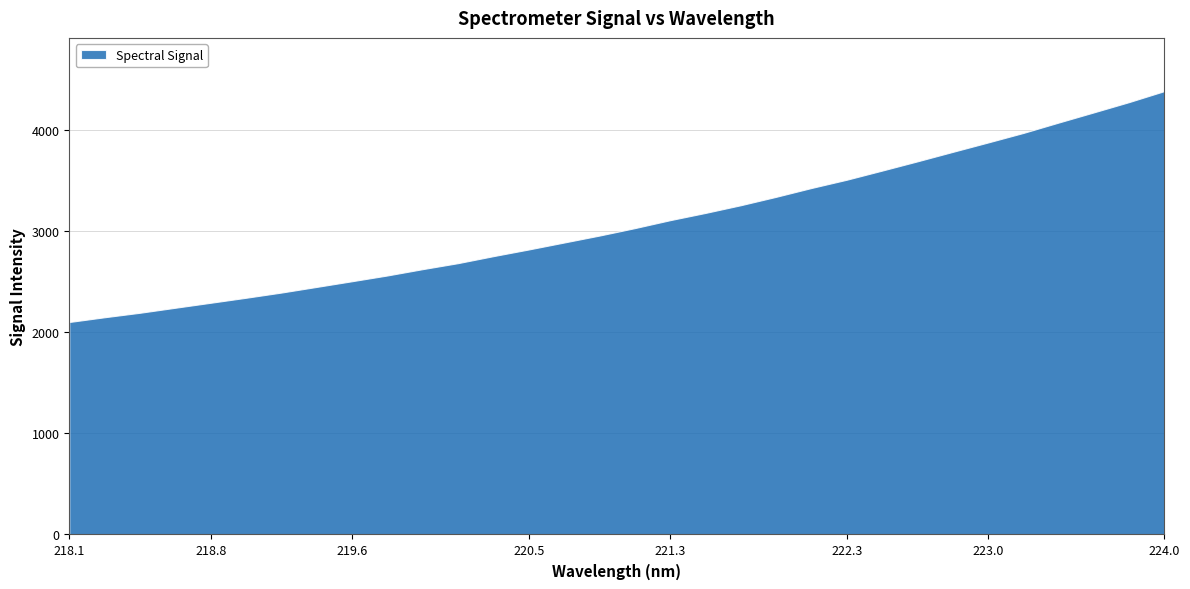

Is it true that the value at 221.4993 is 2052.7?

False